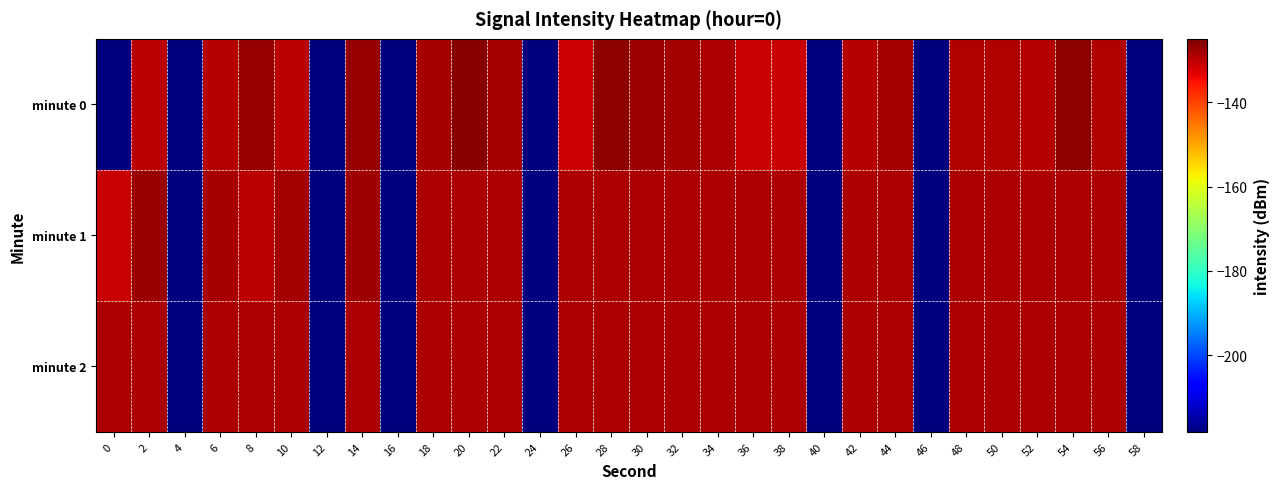

What is the minimum value shown in the chart?

-218.1